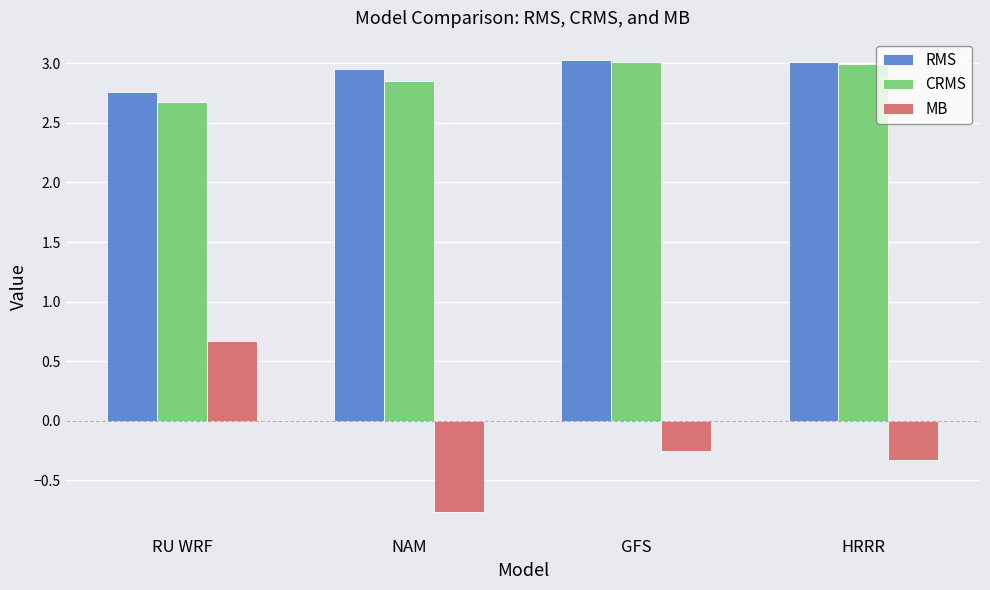

Which series changed the most between RU WRF and NAM?

MB